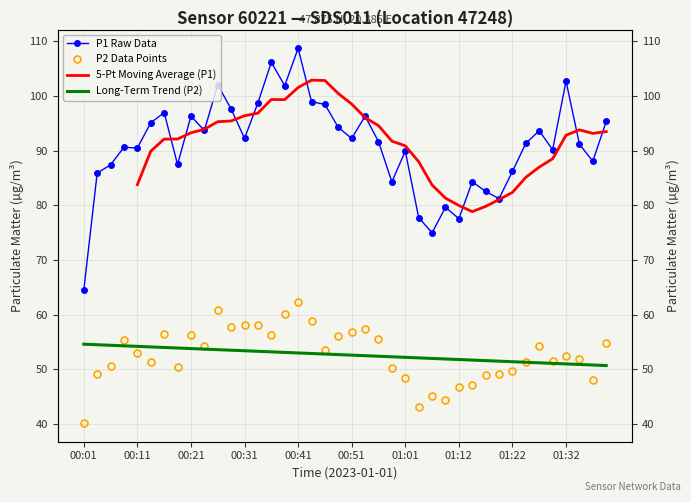

At which category is the sum across all series the highest?

00:41